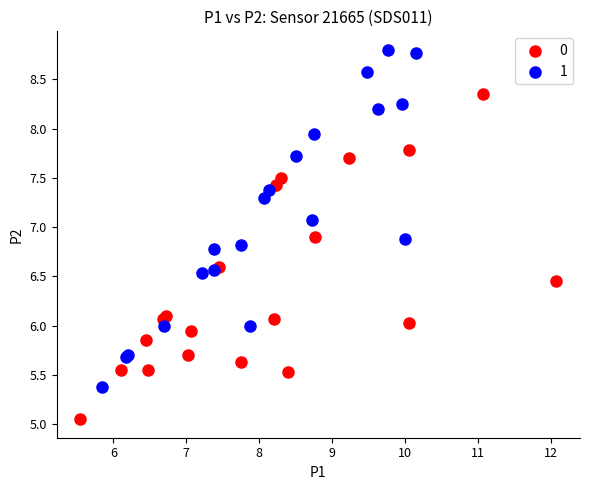

Which series reaches the maximum Y coordinate?

1